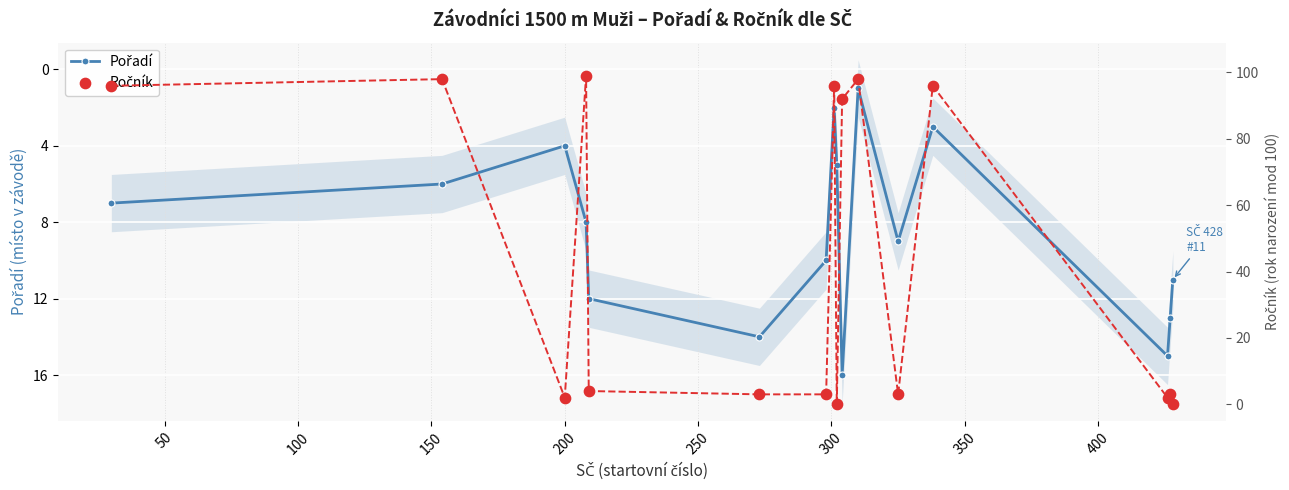

Which series contains the highest Y value?

Ročník